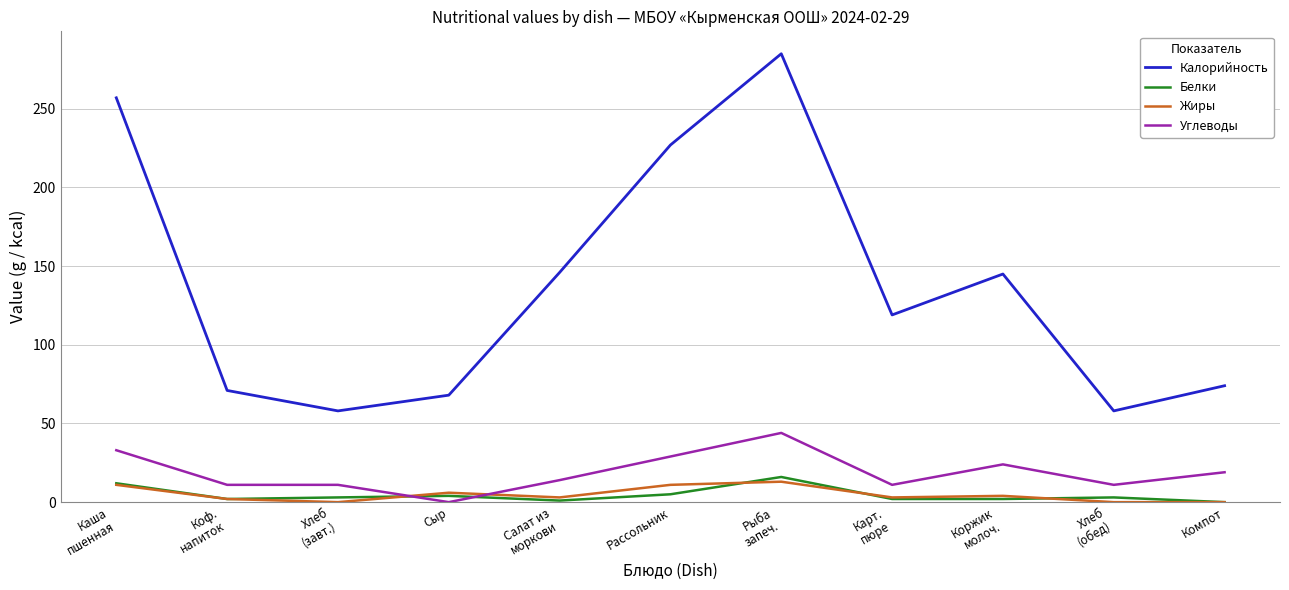

How many interior local peaks does the Калорийность series have?

2